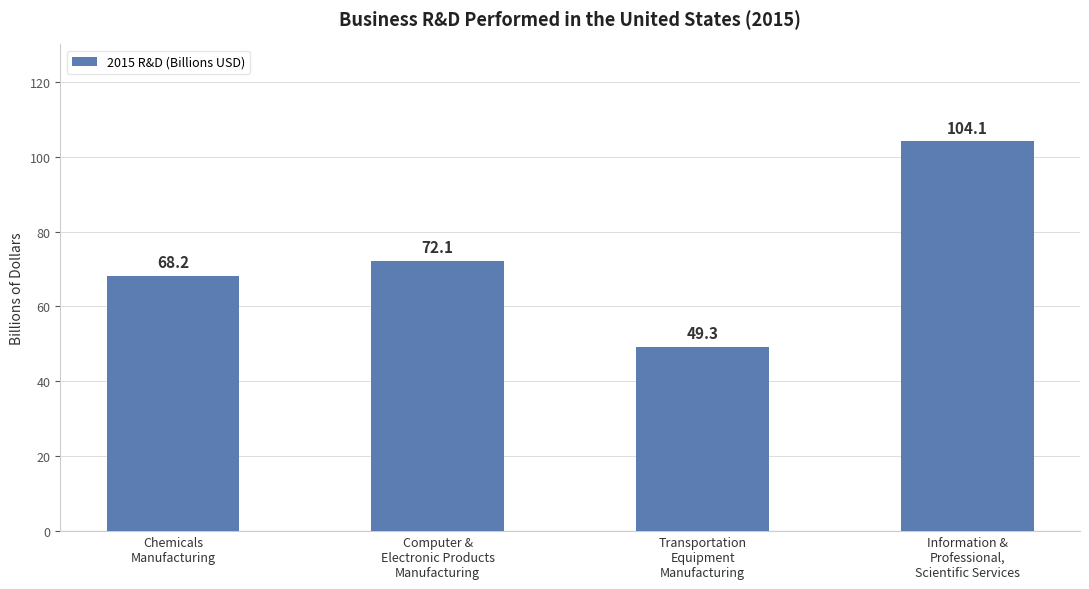

What is the average value?

73.4